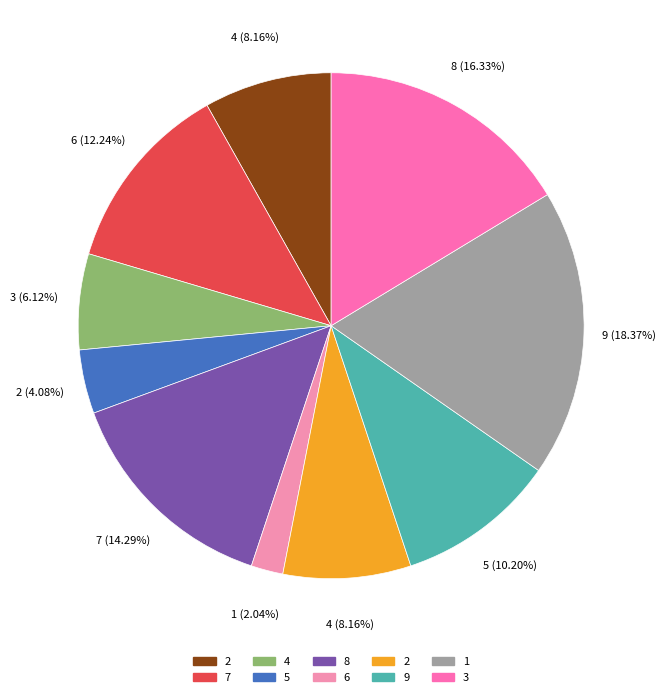

How many slices are in this pie chart?

10